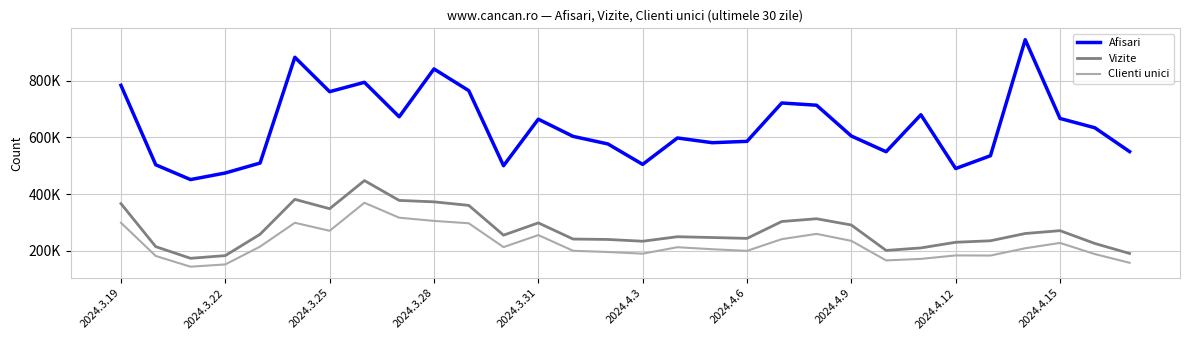

Rank the series by their maximum value, from highest to lowest.

Afisari, Vizite, Clienti unici